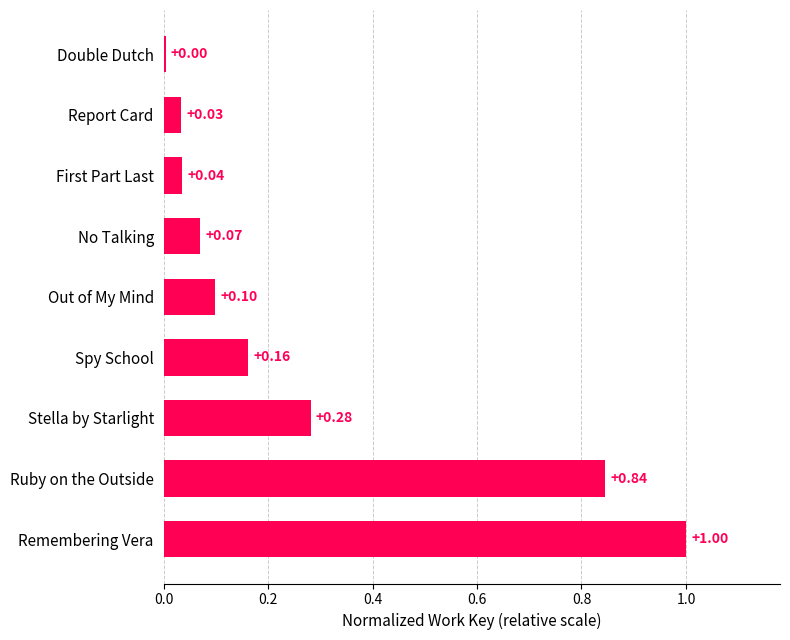

List the labels in order of value, largest first.

Remembering Vera, Ruby on the Outside, Stella by Starlight, Spy School, Out of My Mind, No Talking, First Part Last, Report Card, Double Dutch